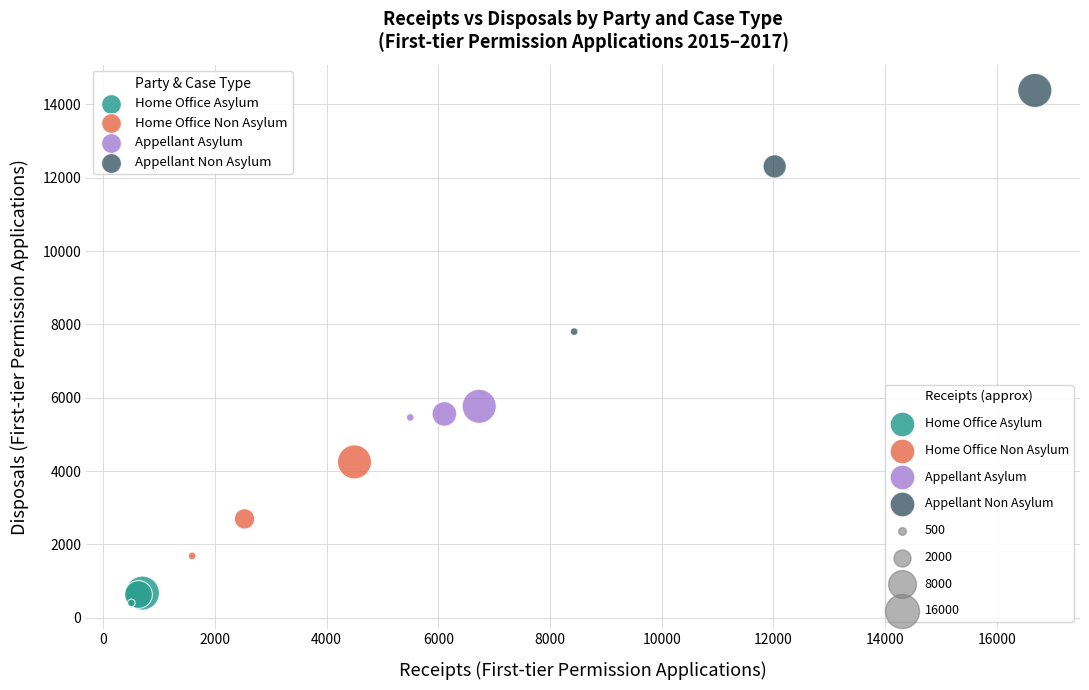

Which series reaches the maximum Y coordinate?

Appellant Non Asylum